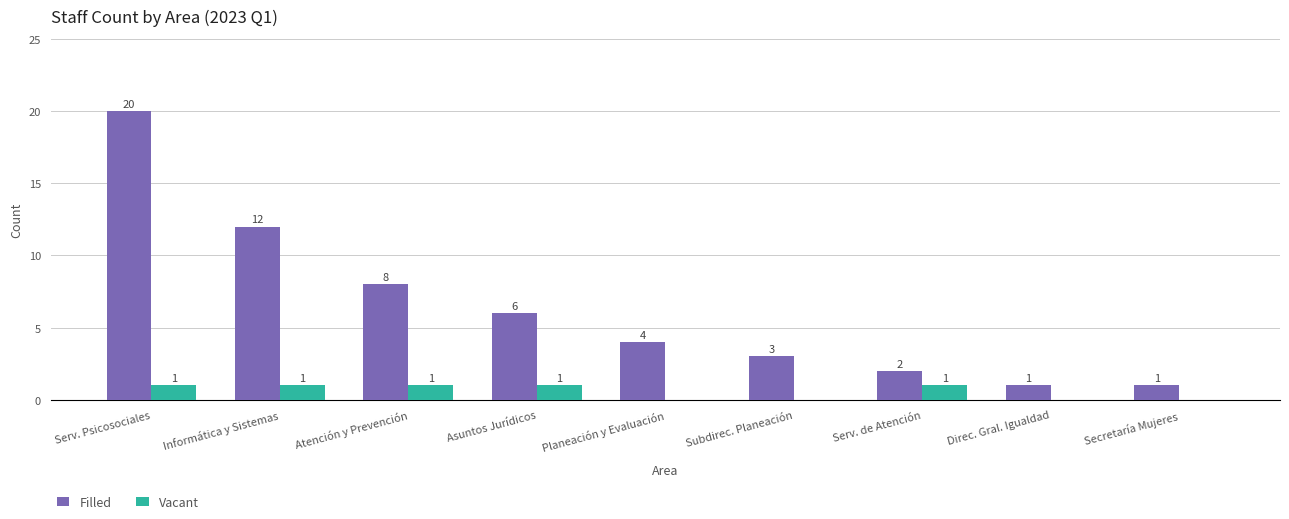

Between Serv. Psicosociales and Planeación y Evaluación, which series saw the biggest shift?

Filled